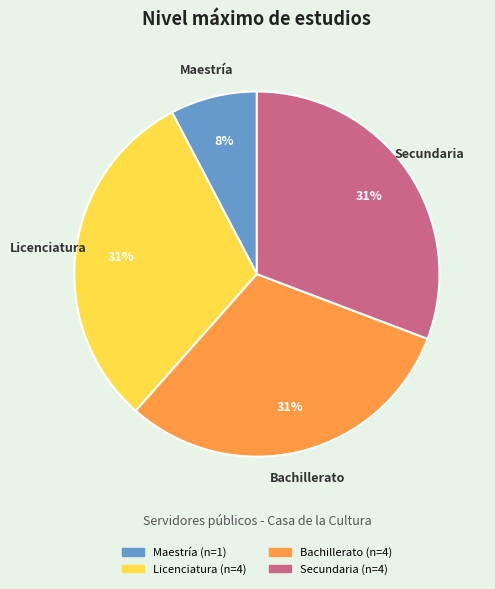

True or false: Licenciatura accounts for 19% of the total.

False